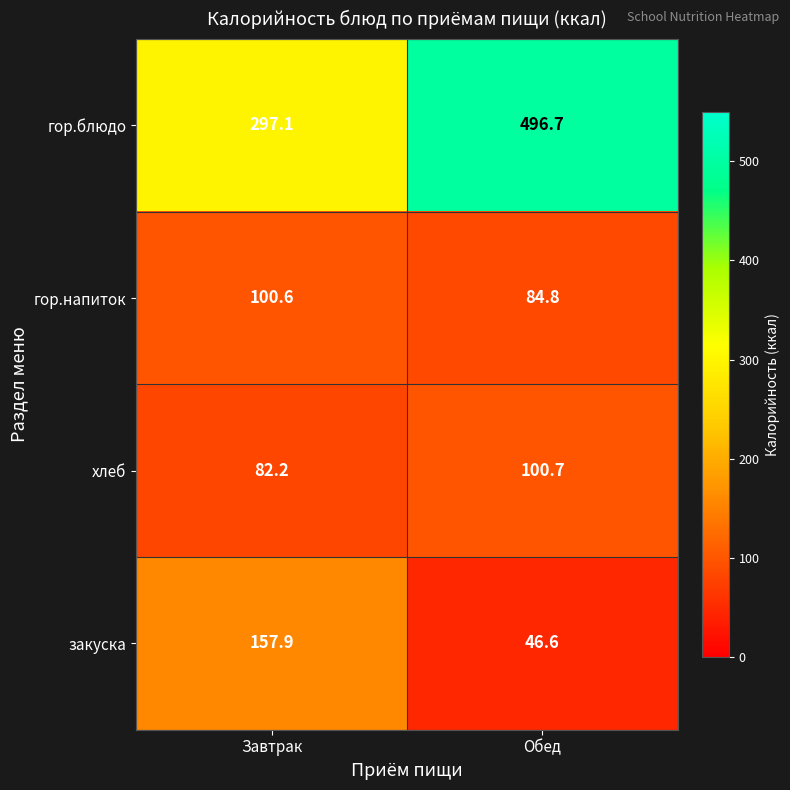

Count the number of categories in the chart.

2